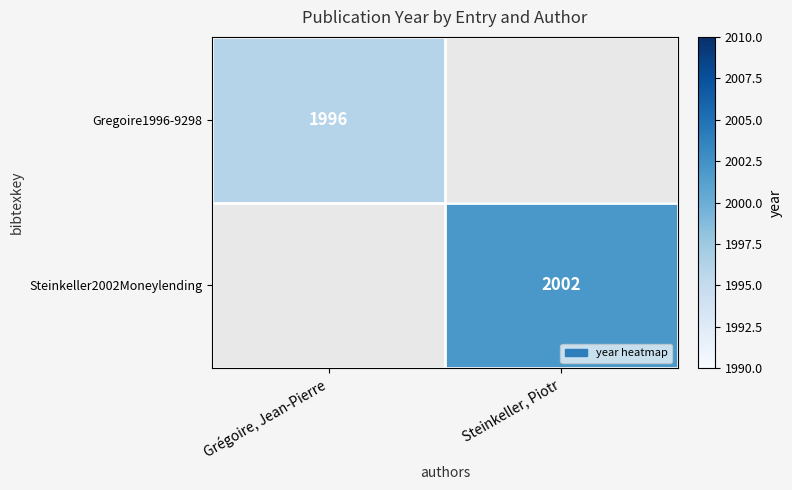

Is it true that Gregoire1996-9298 equals 1996 at Grégoire, Jean-Pierre?

True